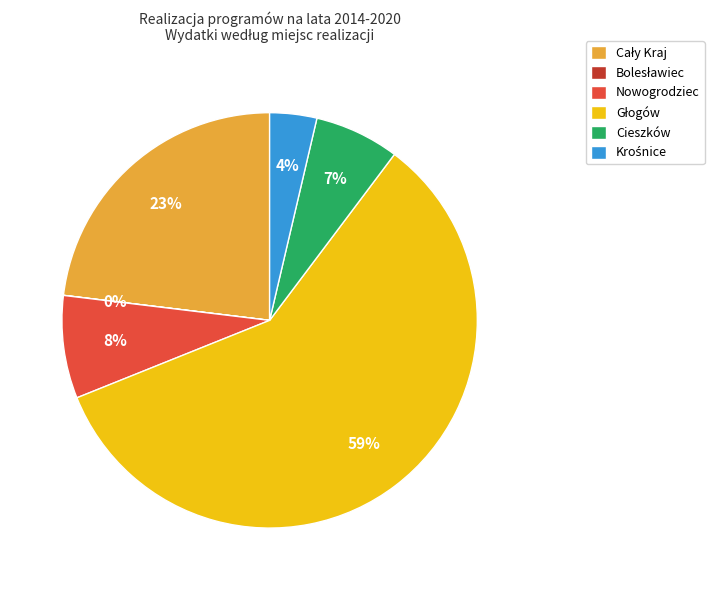

Which has a higher value, Cieszków or Nowogrodziec?

Nowogrodziec